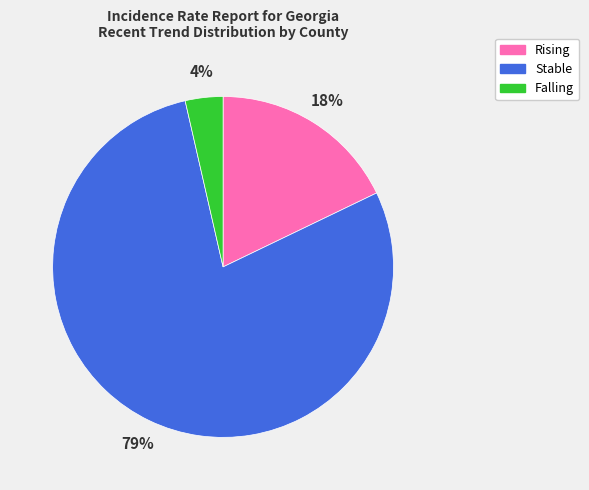

To the nearest percent, what is the combined percentage of Stable and Falling?

82%